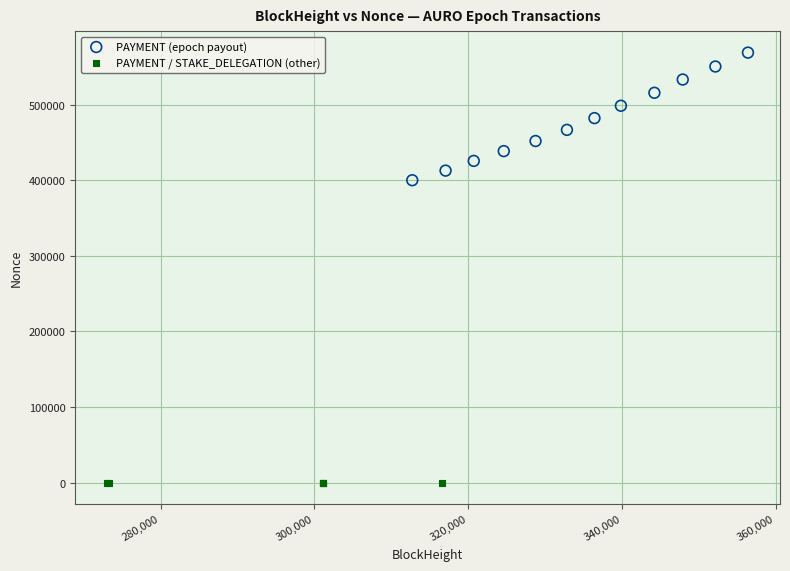

Which series has the widest spread of Y values?

PAYMENT (epoch payout)